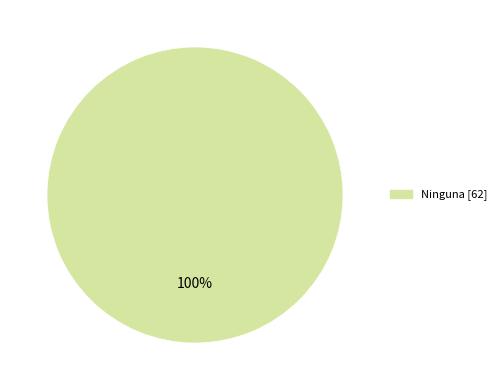

How many segments does this pie chart have?

1